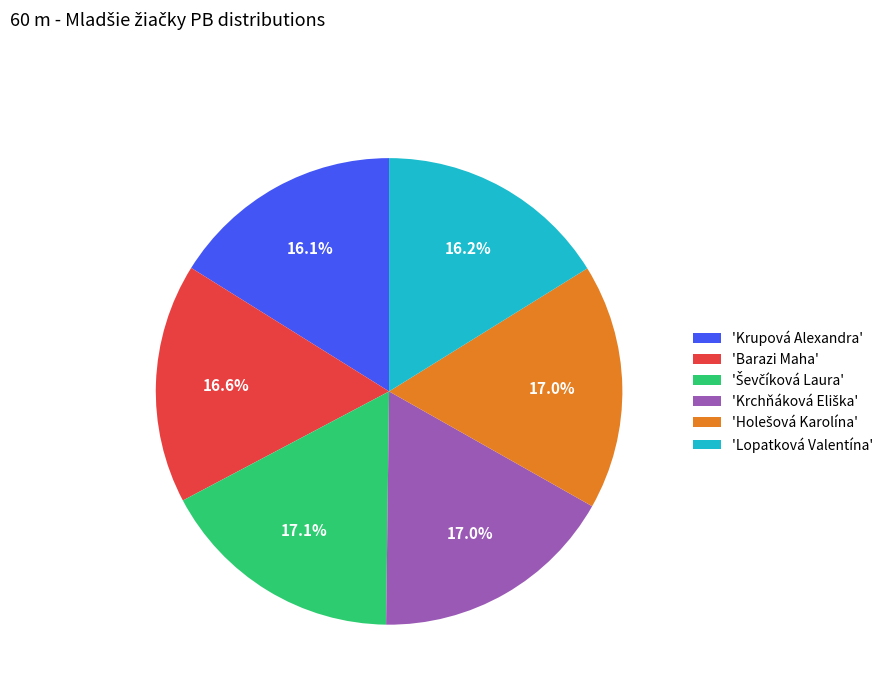

How many segments does this pie chart have?

6